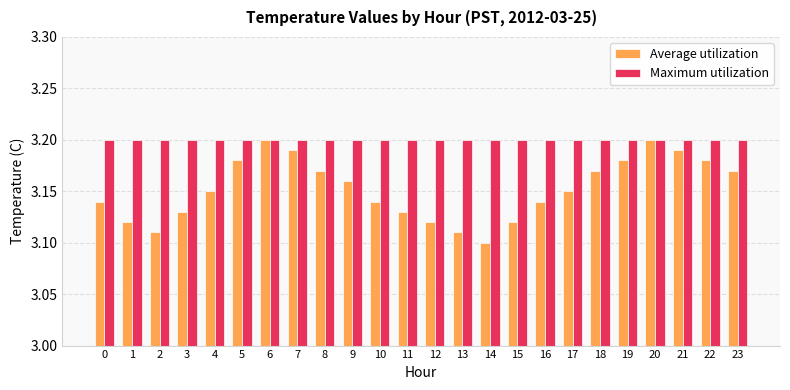

At how many categories does at least one series exceed 3?

24